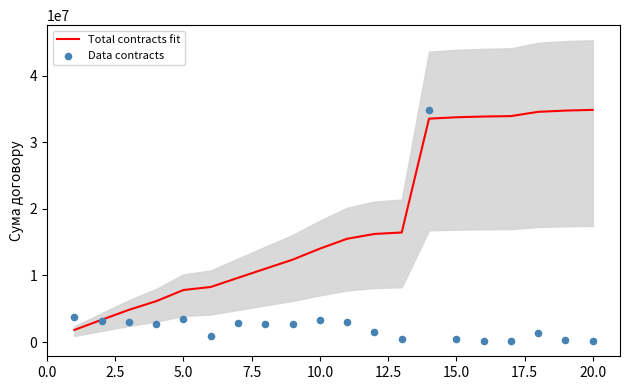

Which series reaches the minimum Y coordinate?

Data contracts